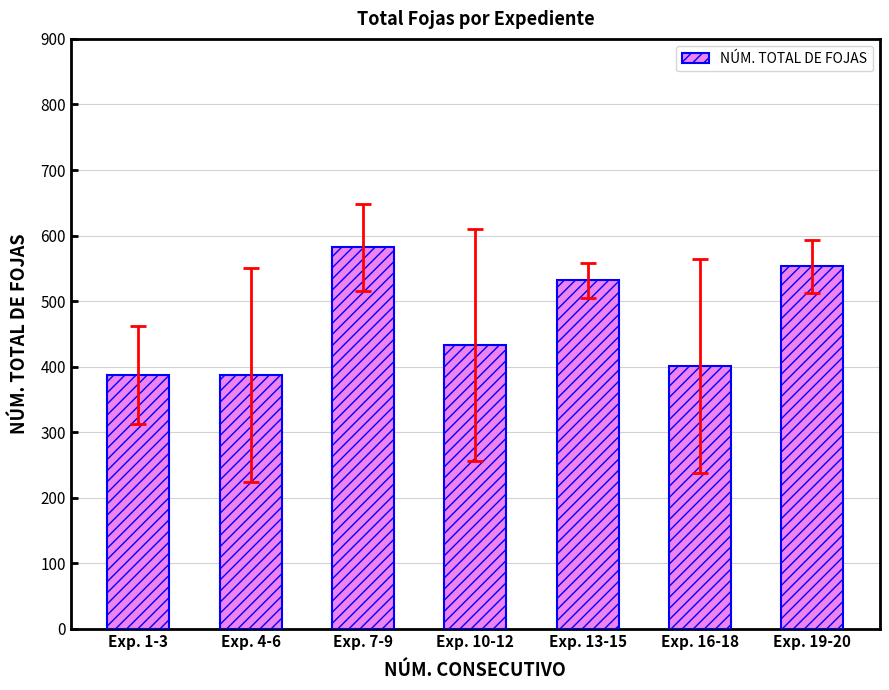

How many values are below 433?

3